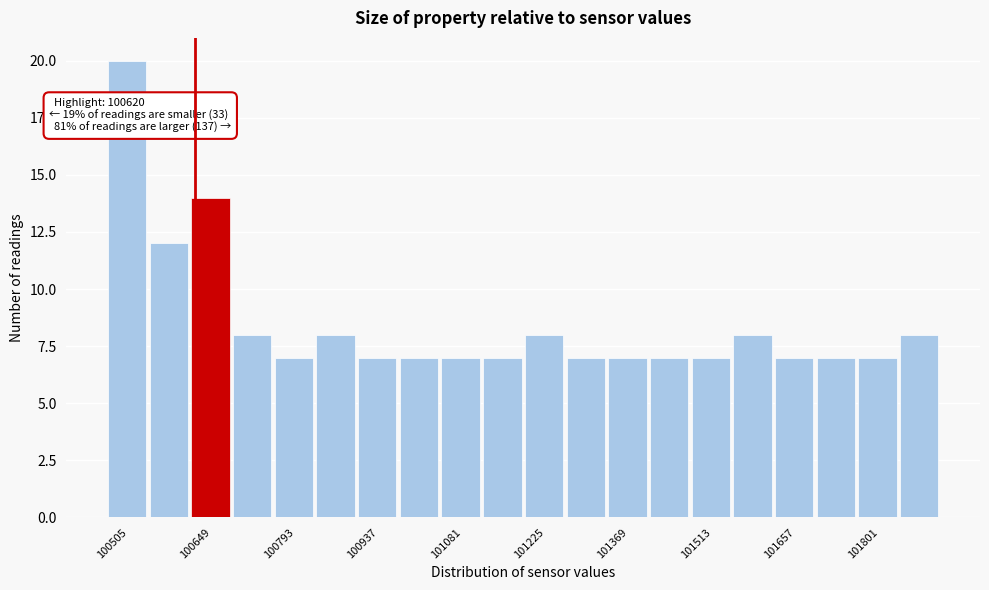

Around what value on the x-axis is the tallest bar? Give the approximate position of its centre, as read against the axis.

100500